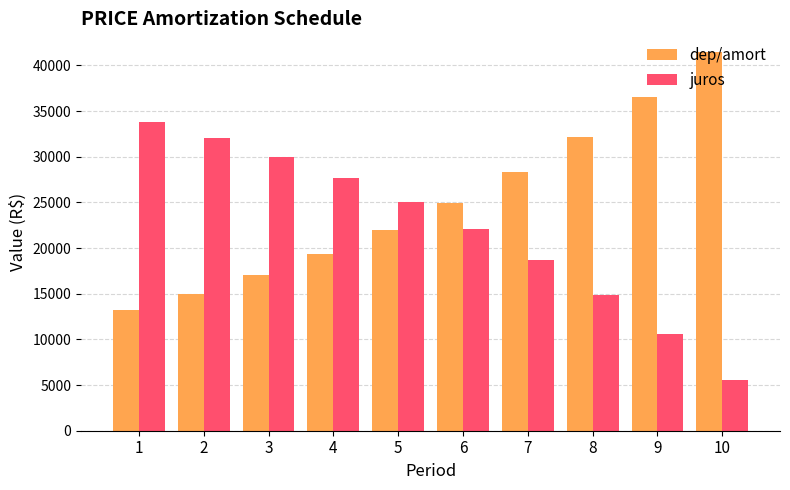

What is the sum of all juros values?

220400.0